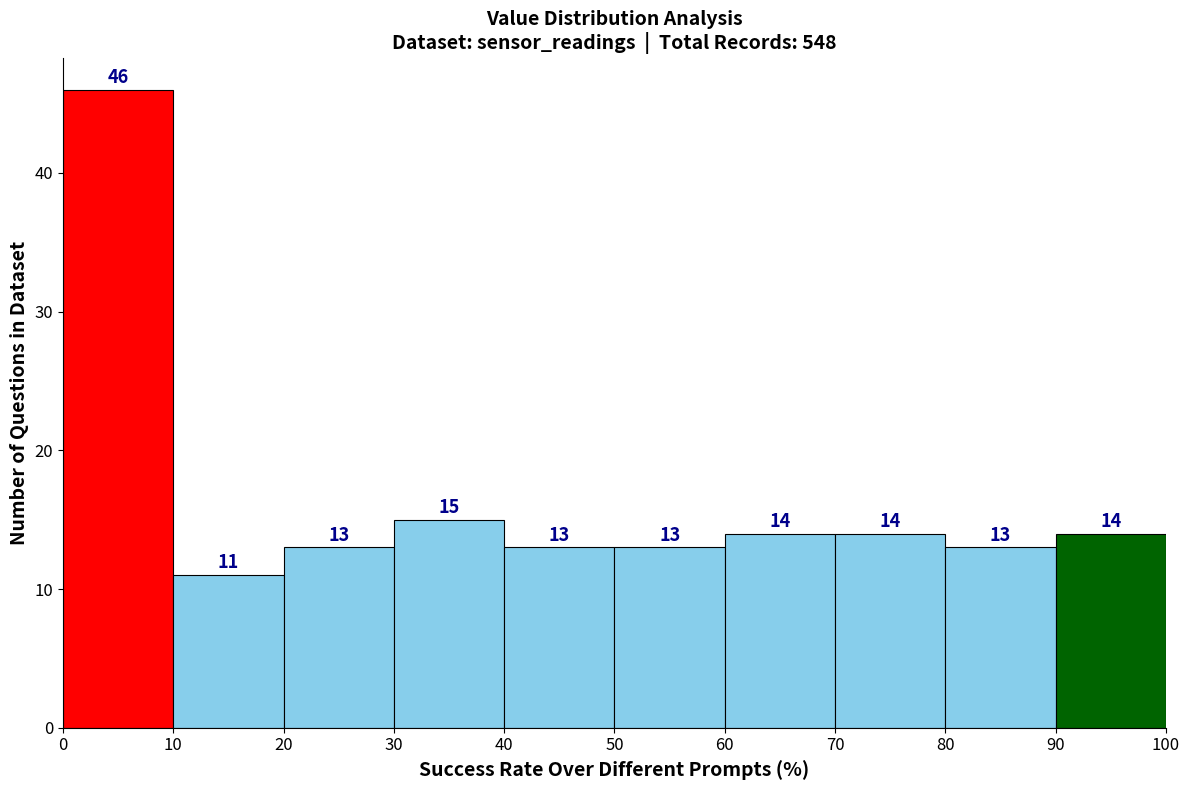

What is the height of the bar covering 0 to 10 on the x-axis?

46